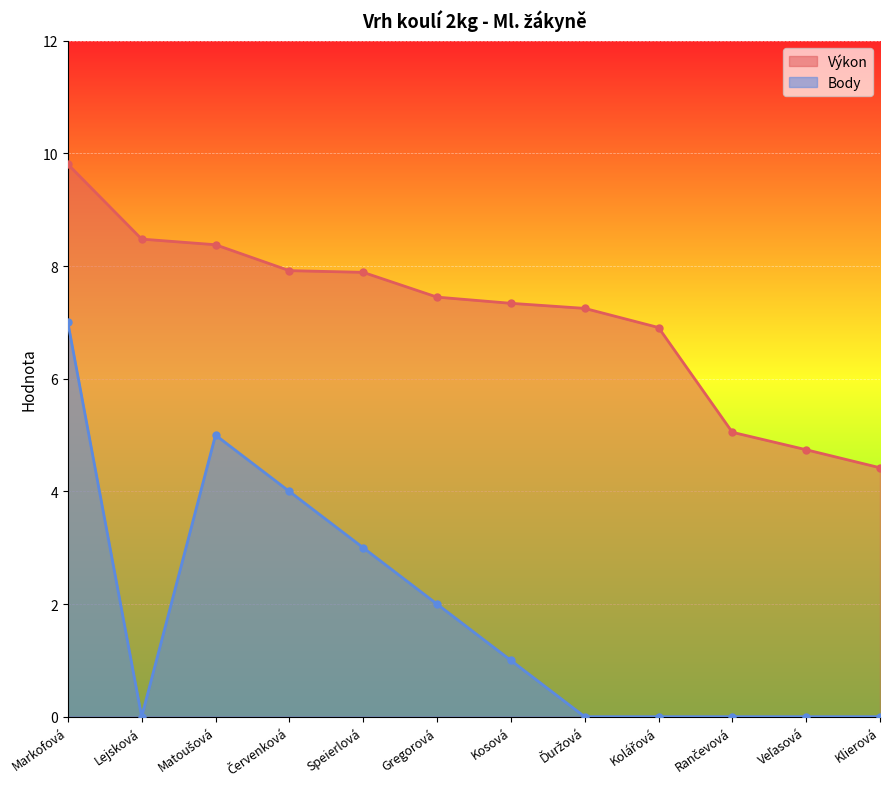

Between Červenková and Rančevová, which series saw the biggest shift?

Body